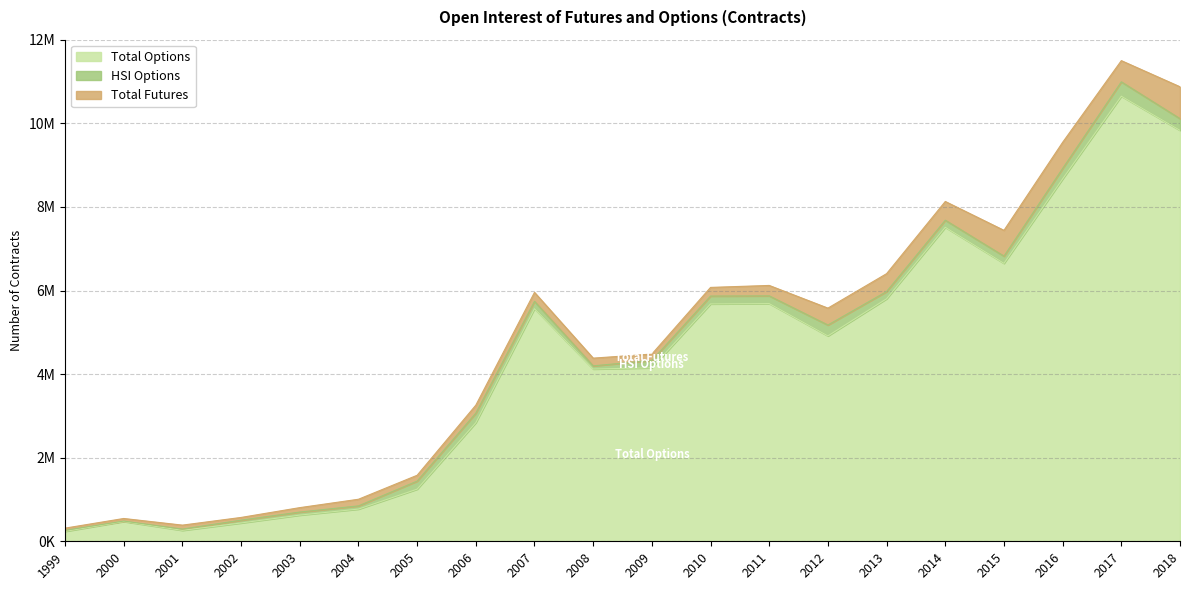

True or false: Total Options and HSI Options cross at least once.

False